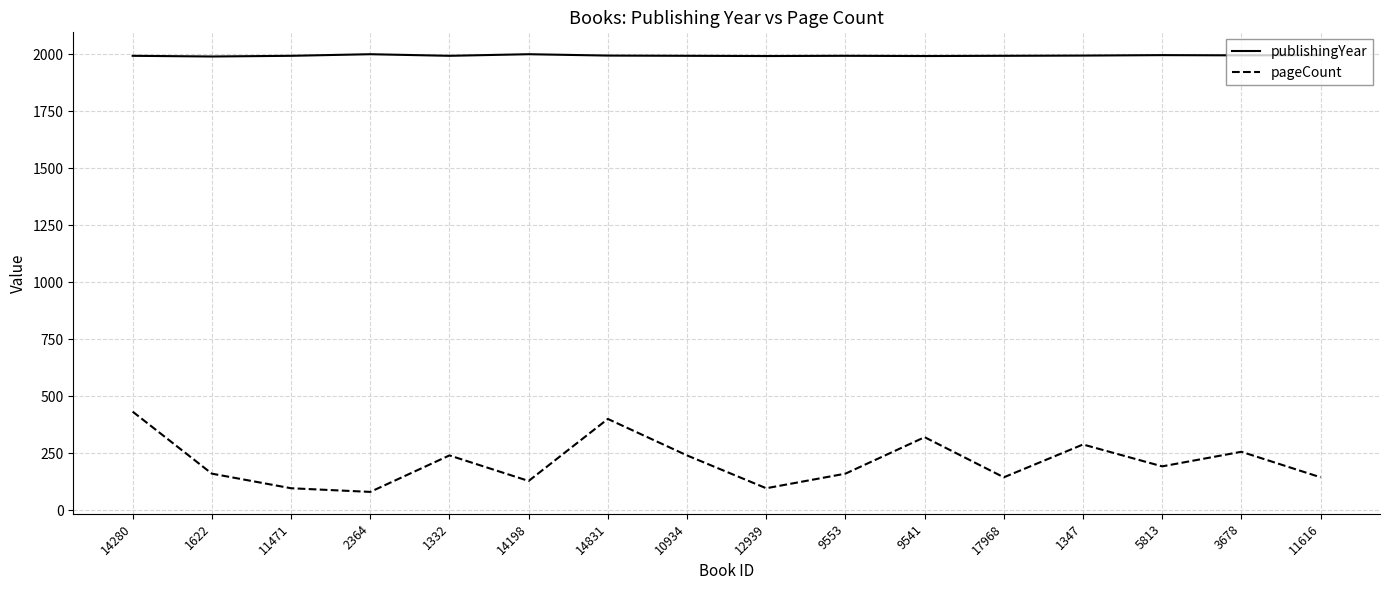

What is the total value across all series at 14831?

2394